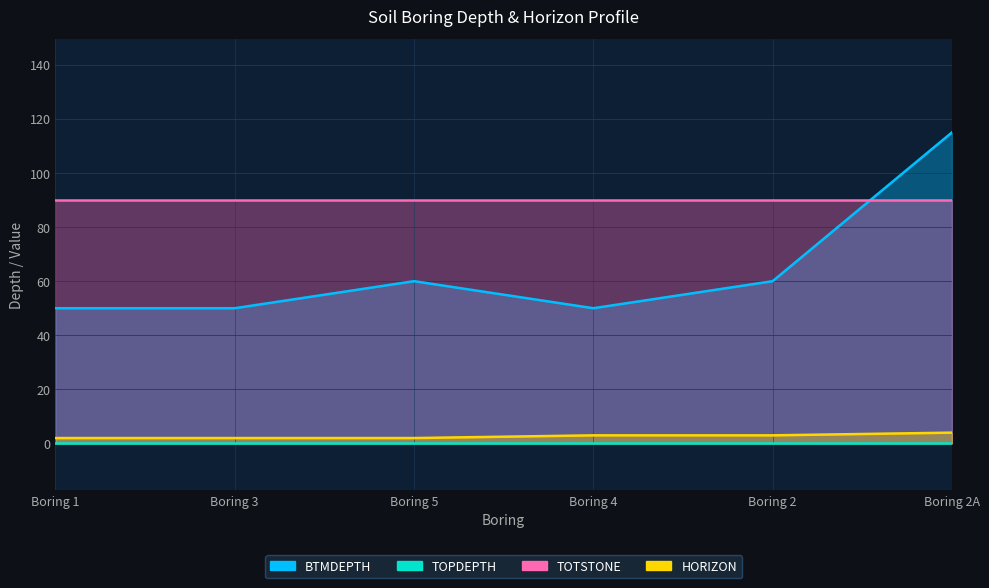

What is the average value of the BTMDEPTH series?

64